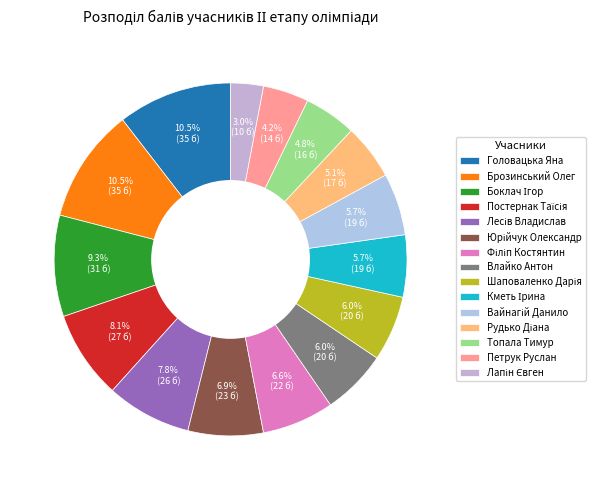

Is it true that Топала Тимур is 13% of the pie?

False